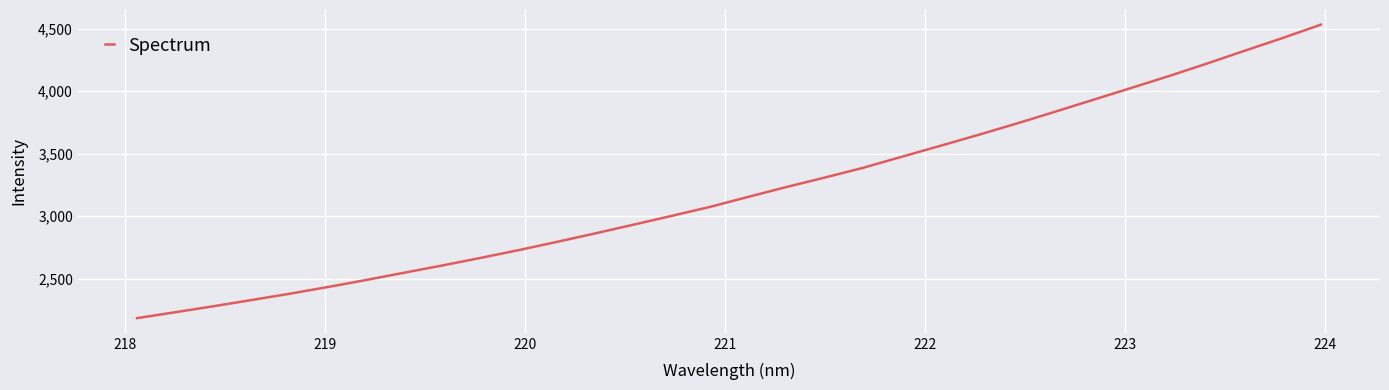

What is the difference between the maximum and minimum values?

2346.7